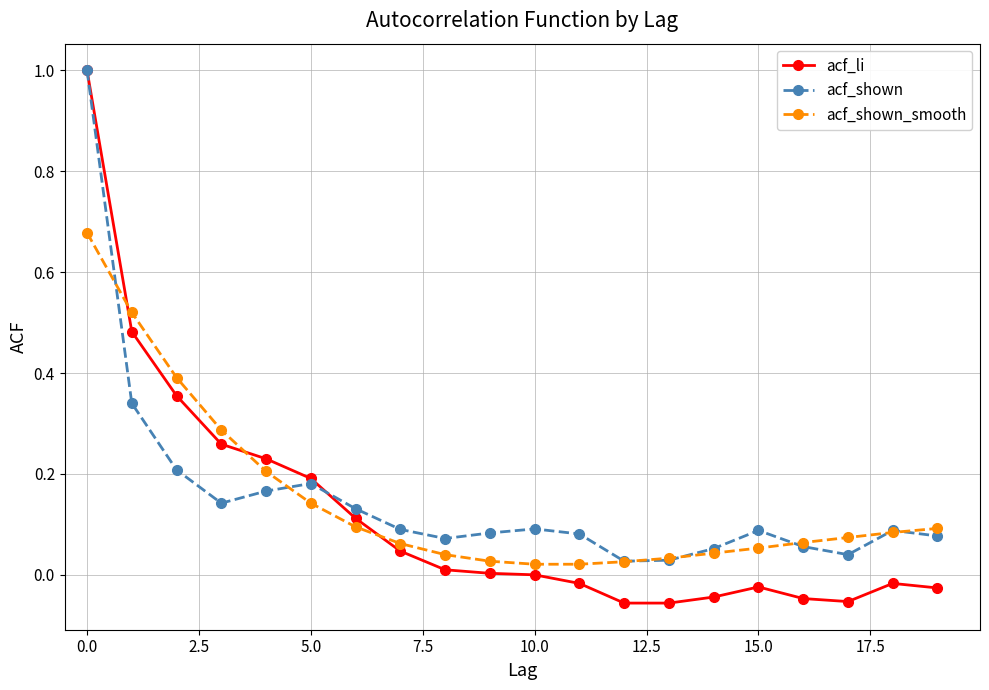

True or false: acf_li has more than 0 interior local peaks.

True